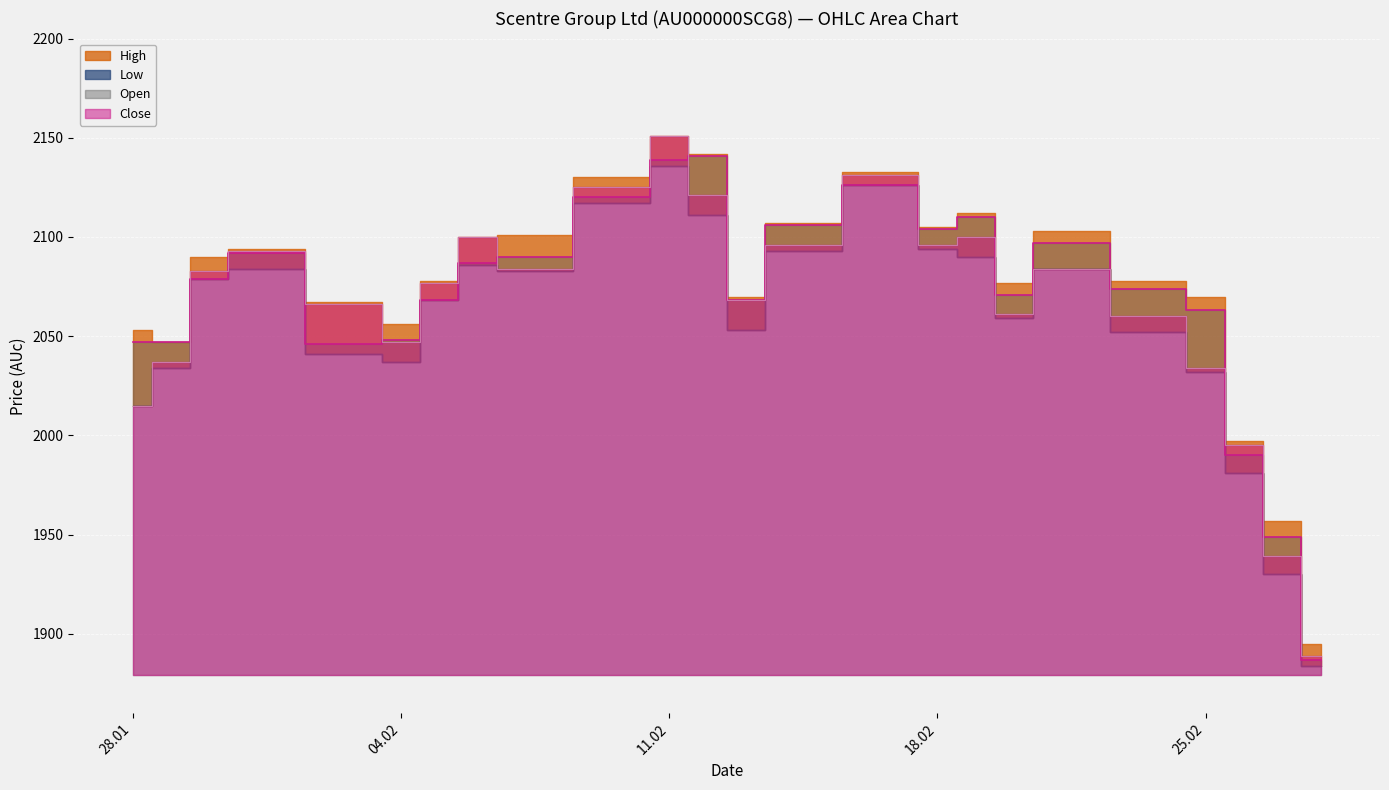

How many data points does each series have?

24